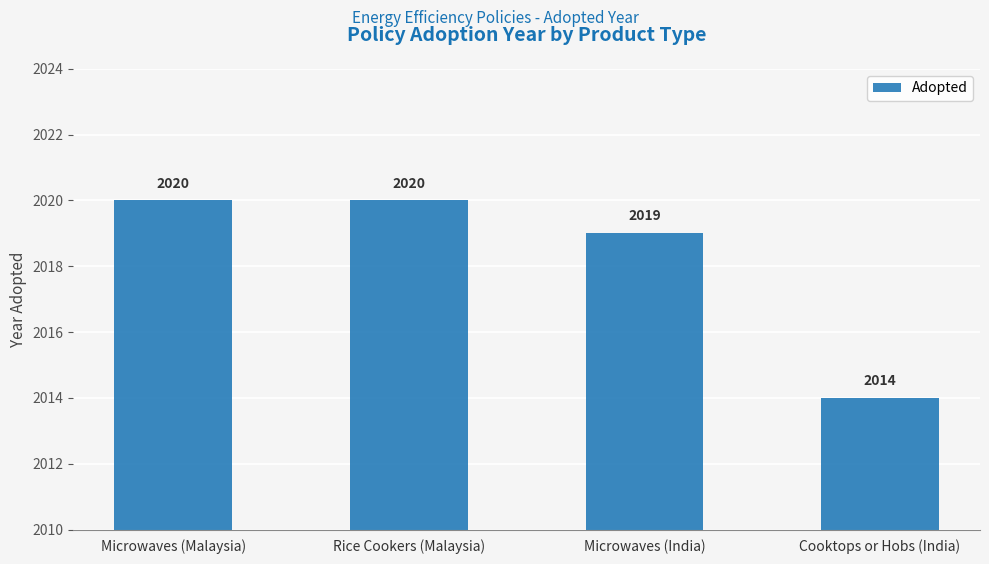

Reading right to left, transcribe all the data shown in this chart.

2014	2019	2020	2020